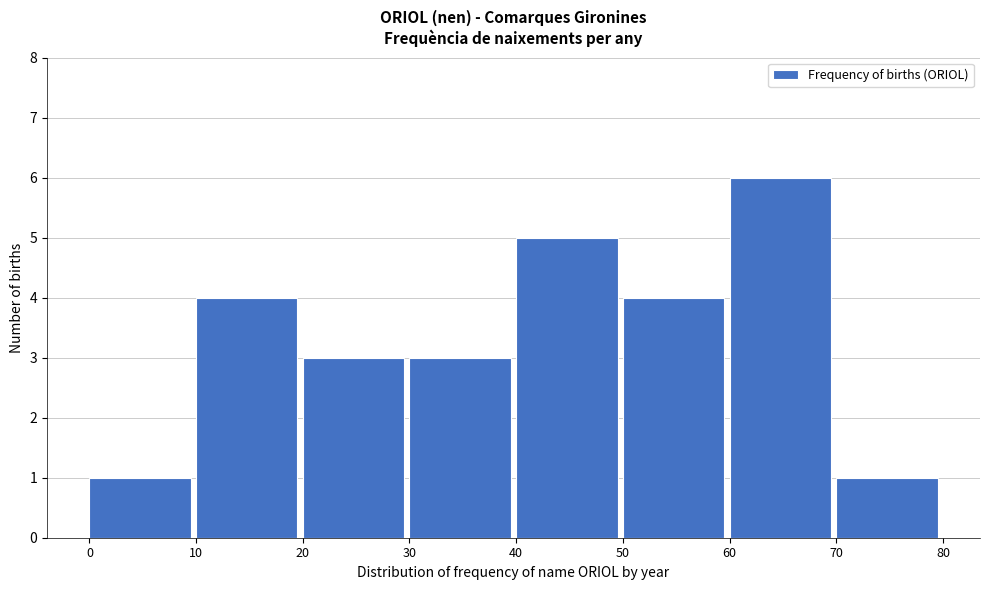

Over which range of the x-axis is the bar tallest?

60 to 70